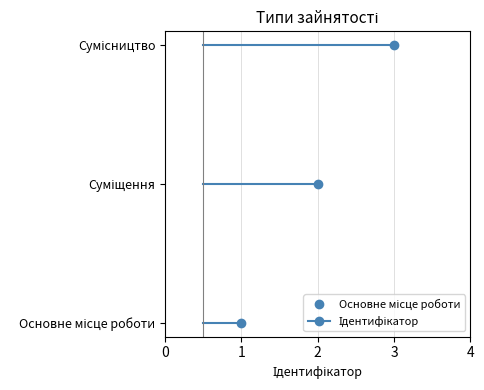

What is the label of the 2nd point from the right?

Суміщення